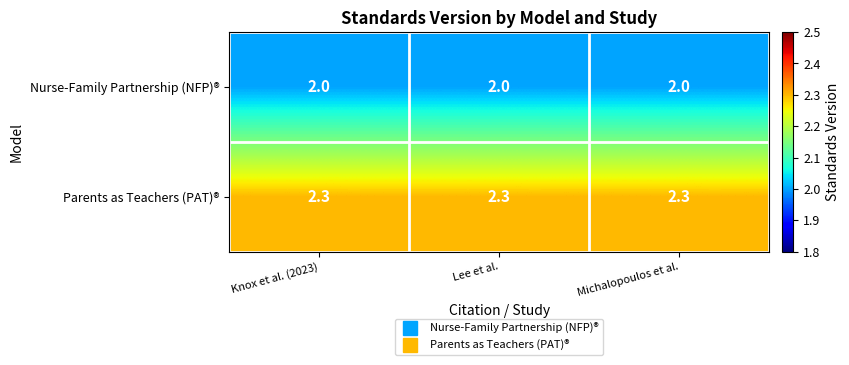

Rank the series by their average value, from highest to lowest.

Parents as Teachers (PAT)®, Nurse-Family Partnership (NFP)®